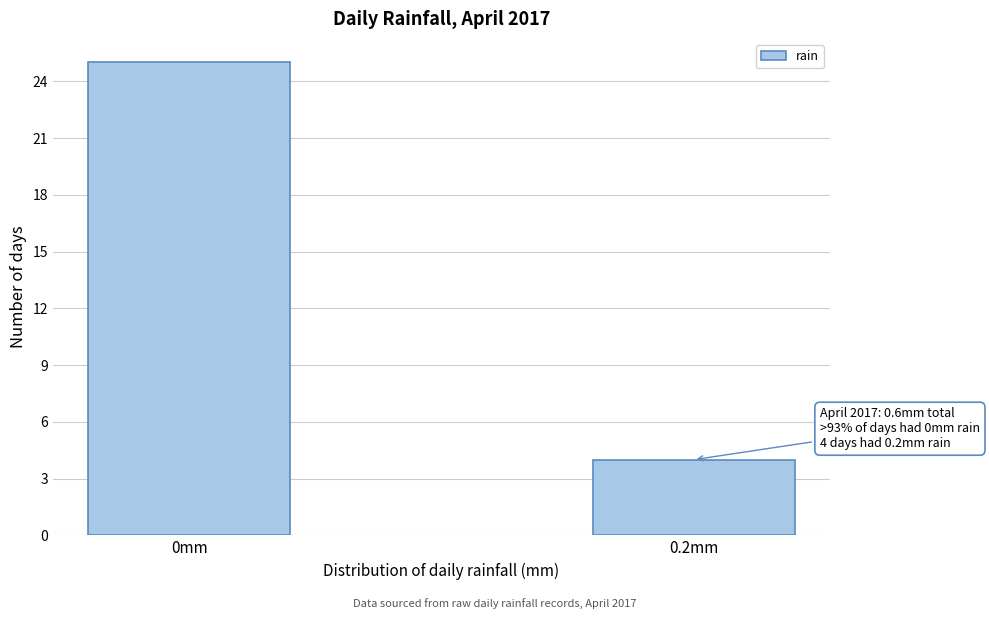

Reading left to right, what are all the values shown in this chart?

25	4